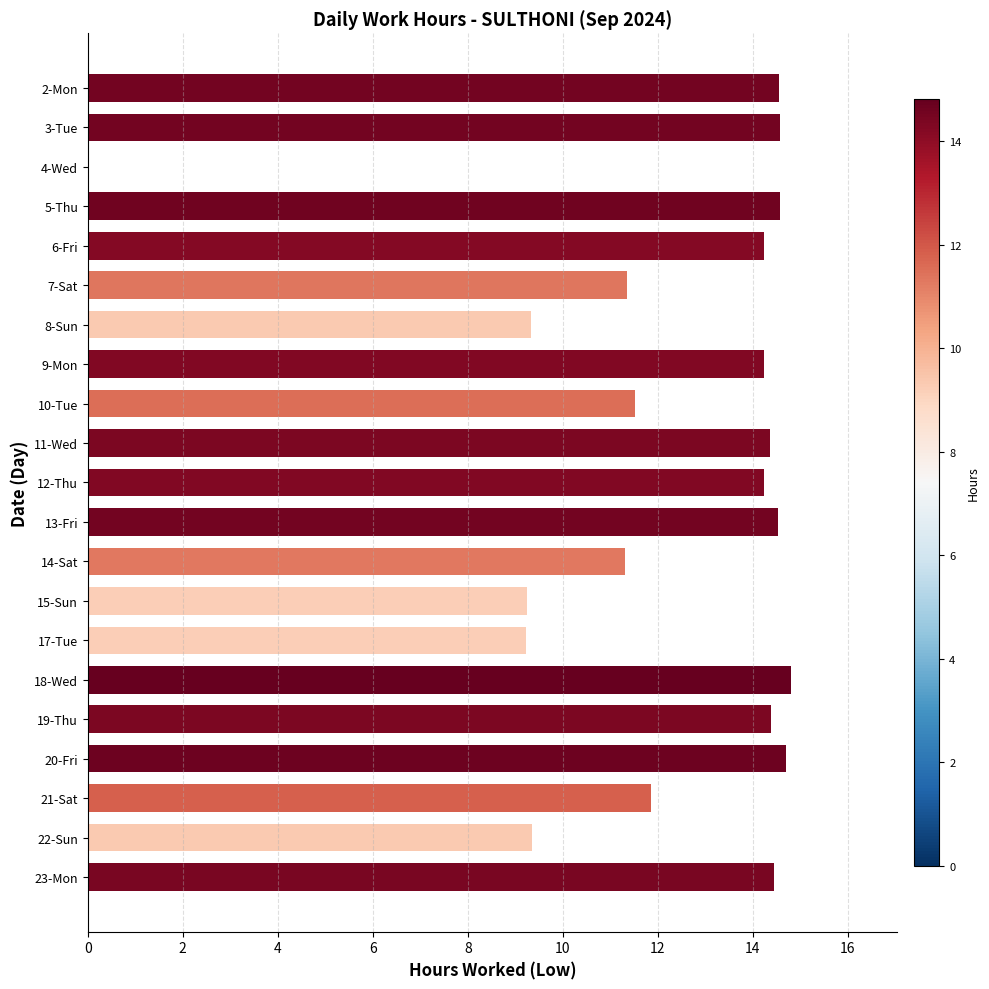

What is the sum of all values?

256.8